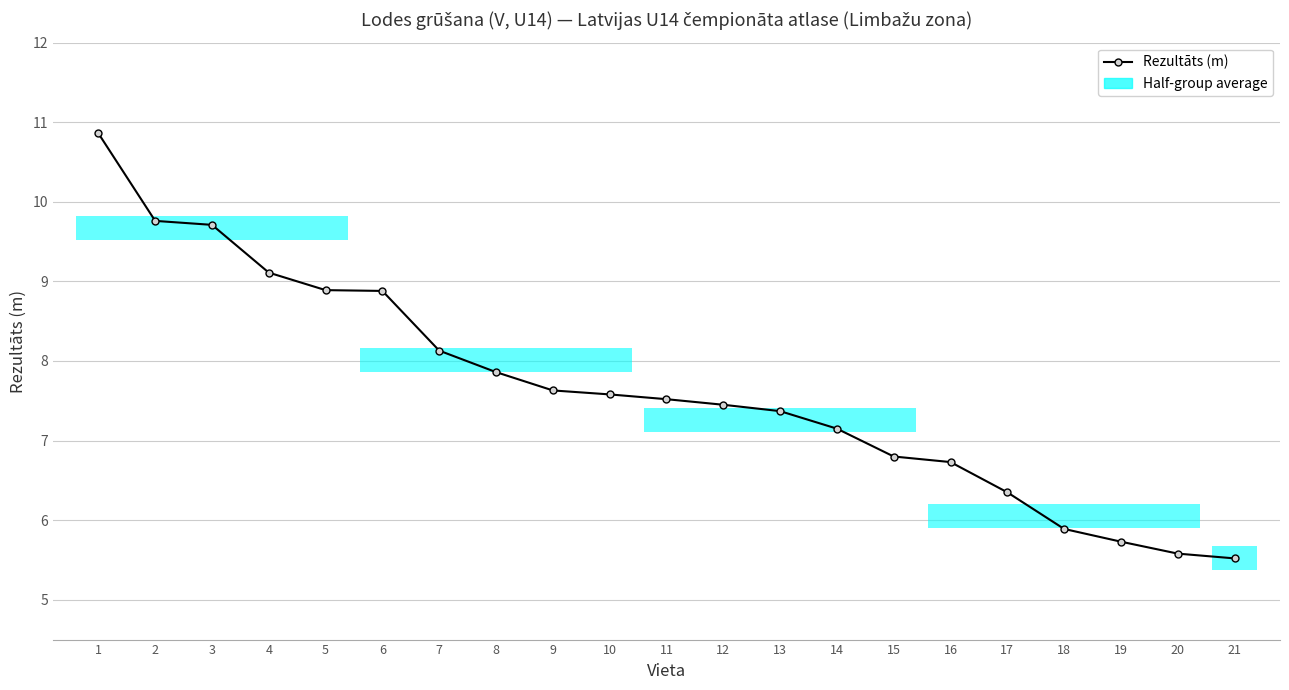

Does the chart have visible grid lines?

Yes